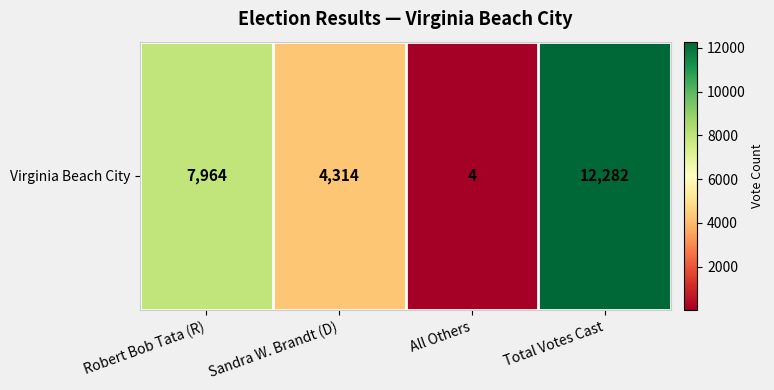

List the labels in order of value, largest first.

Total Votes Cast, Robert Bob Tata (R), Sandra W. Brandt (D), All Others